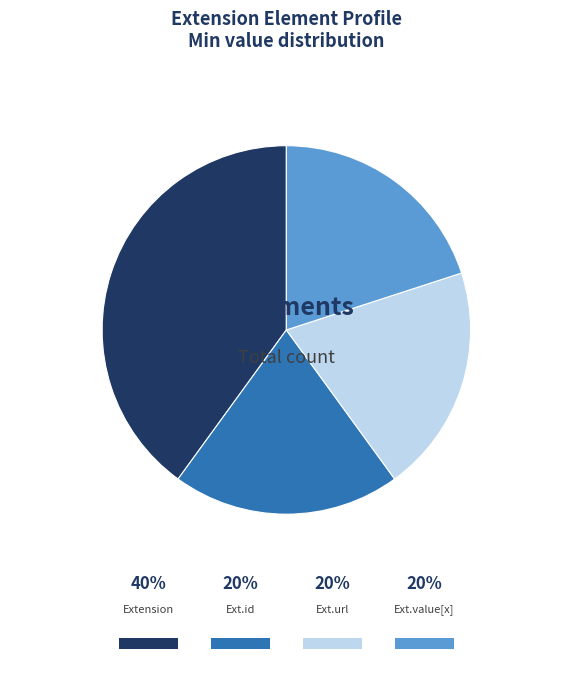

Is there a majority slice in this chart?

No